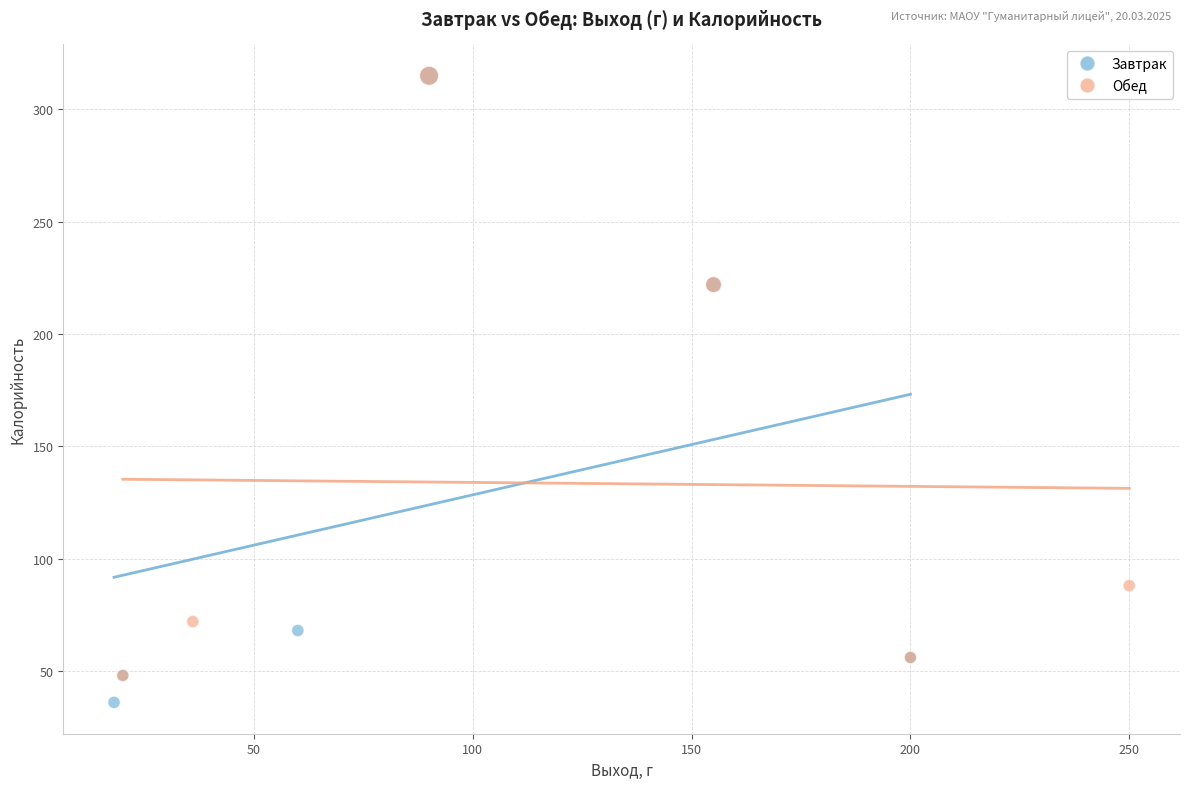

Which series has the largest Y range (max minus min)?

Завтрак